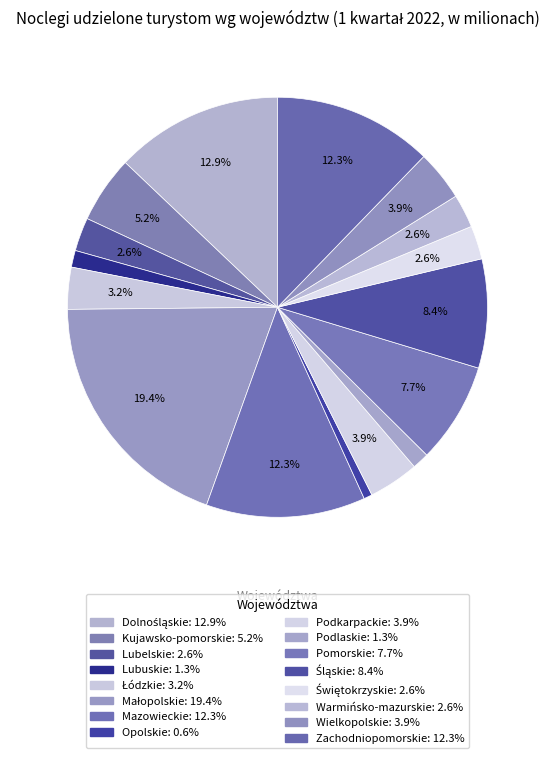

Count the number of slices in the pie.

16